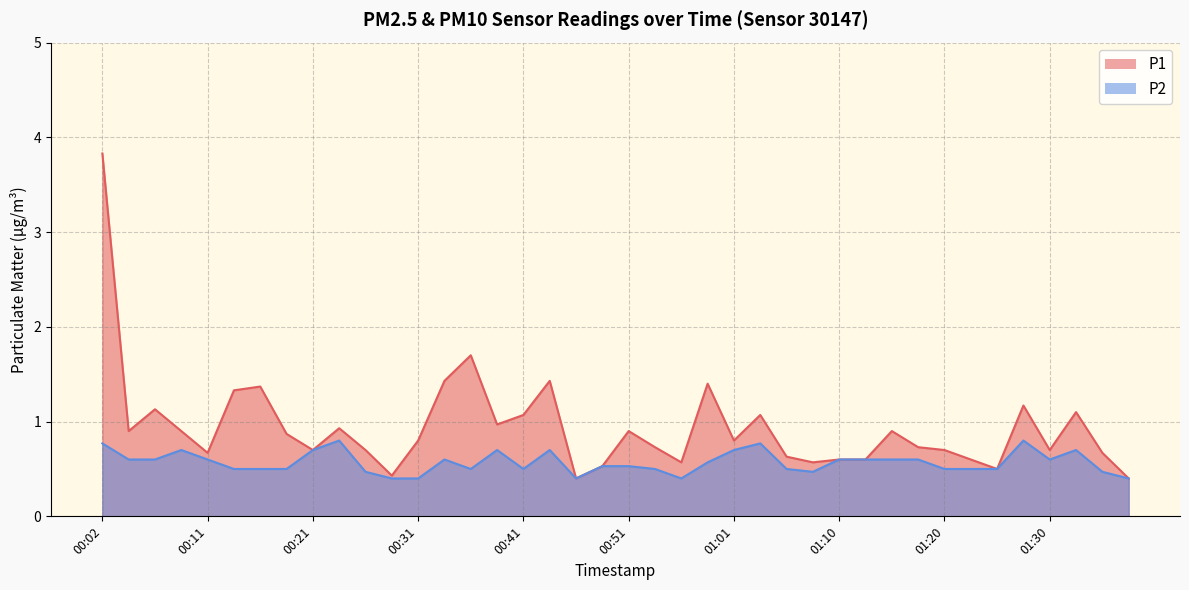

True or false: P2 and P1 cross at least once.

False